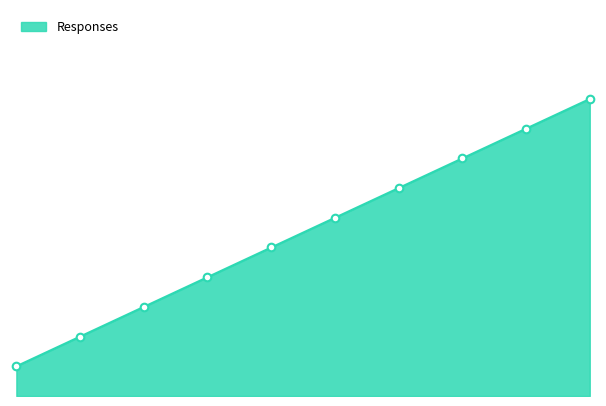

What is the change in value from 15:00 to 15:30?

+2